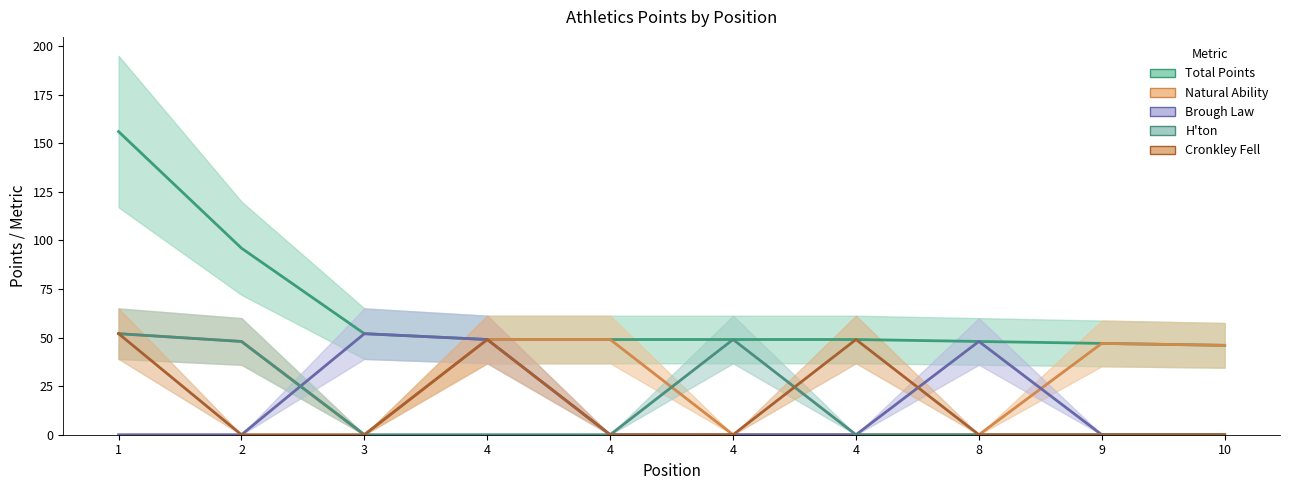

What is the difference between the highest and lowest values at 10?

46